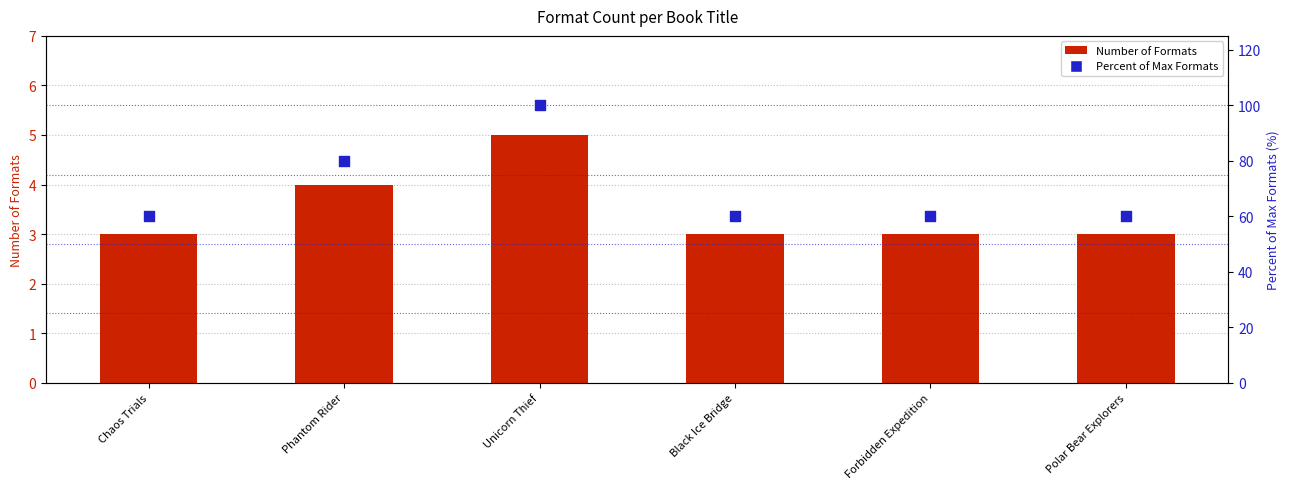

What is the total value across all series at Black Ice Bridge?

63